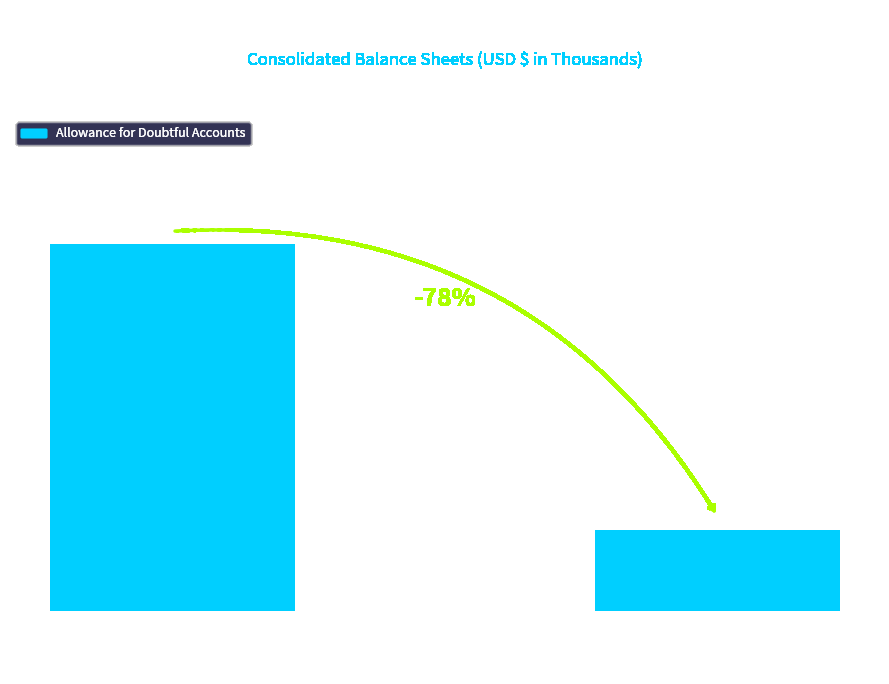

Does the chart contain any negative values?

No